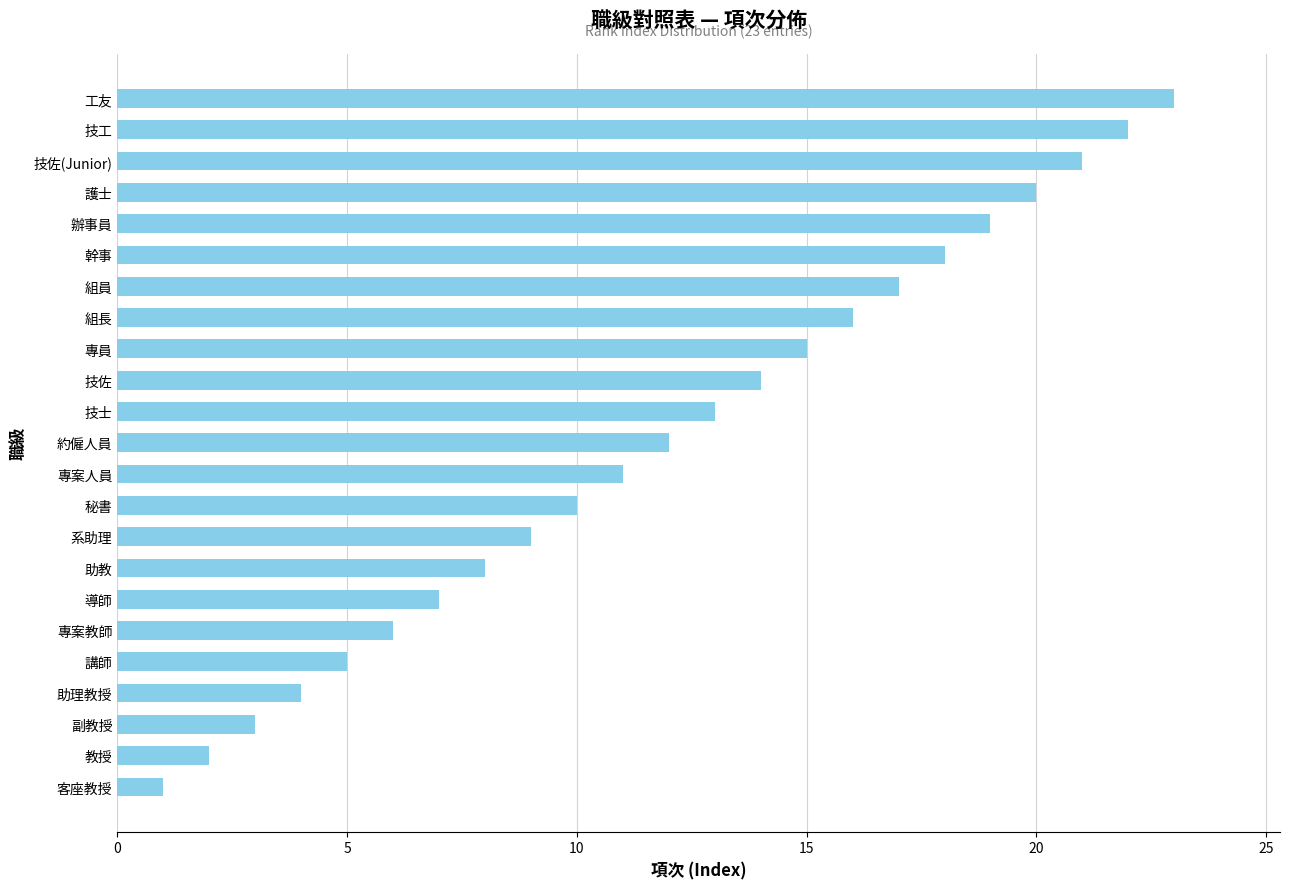

List the labels in order of value, smallest first.

客座教授, 教授, 副教授, 助理教授, 講師, 專案教師, 導師, 助教, 系助理, 秘書, 專案人員, 約僱人員, 技士, 技佐, 專員, 組長, 組員, 幹事, 辦事員, 護士, 技佐(Junior), 技工, 工友